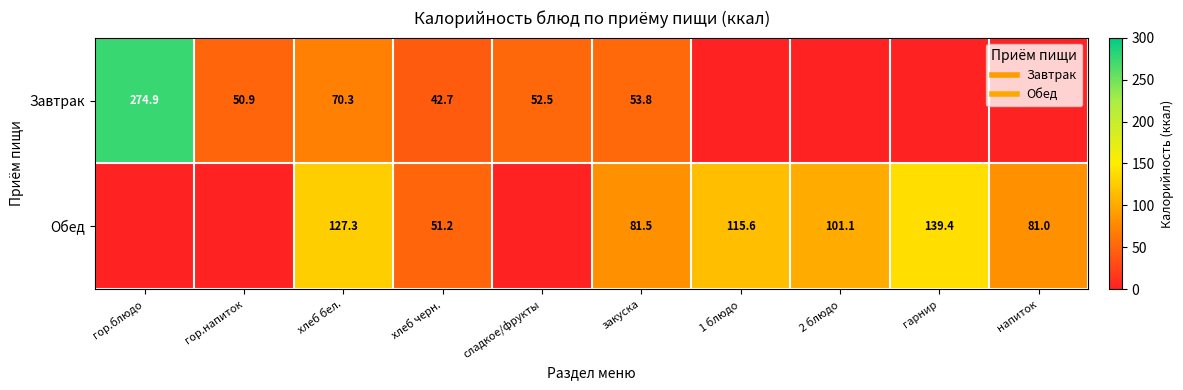

The Обед series shows 139.4 at гарнир. True or false?

True